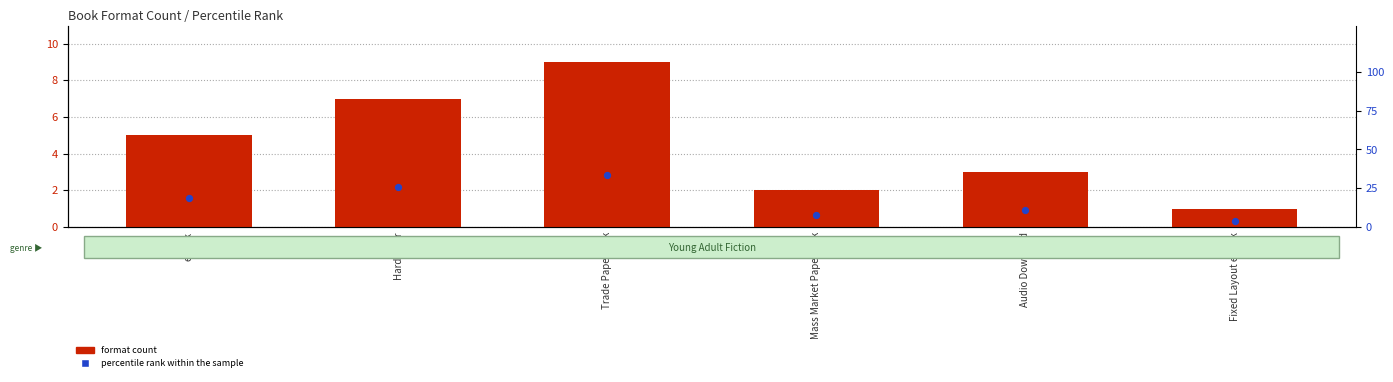

Which series has the largest total across all categories?

percentile rank within the sample